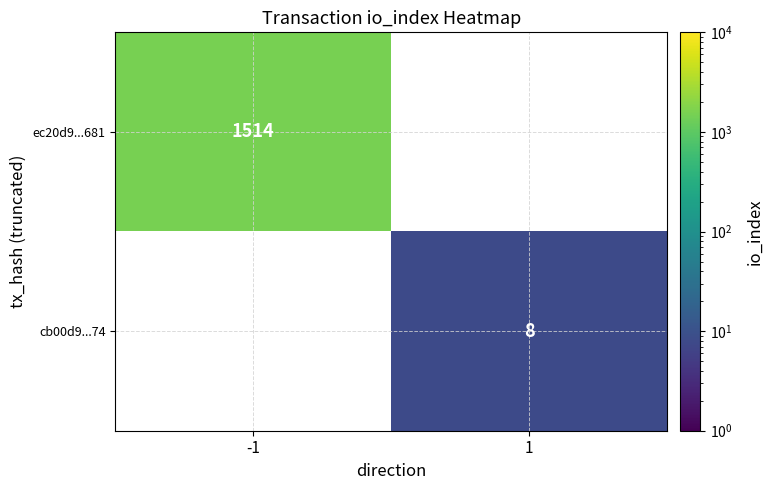

True or false: ec20d9...681 has a value of 2335 at -1.

False